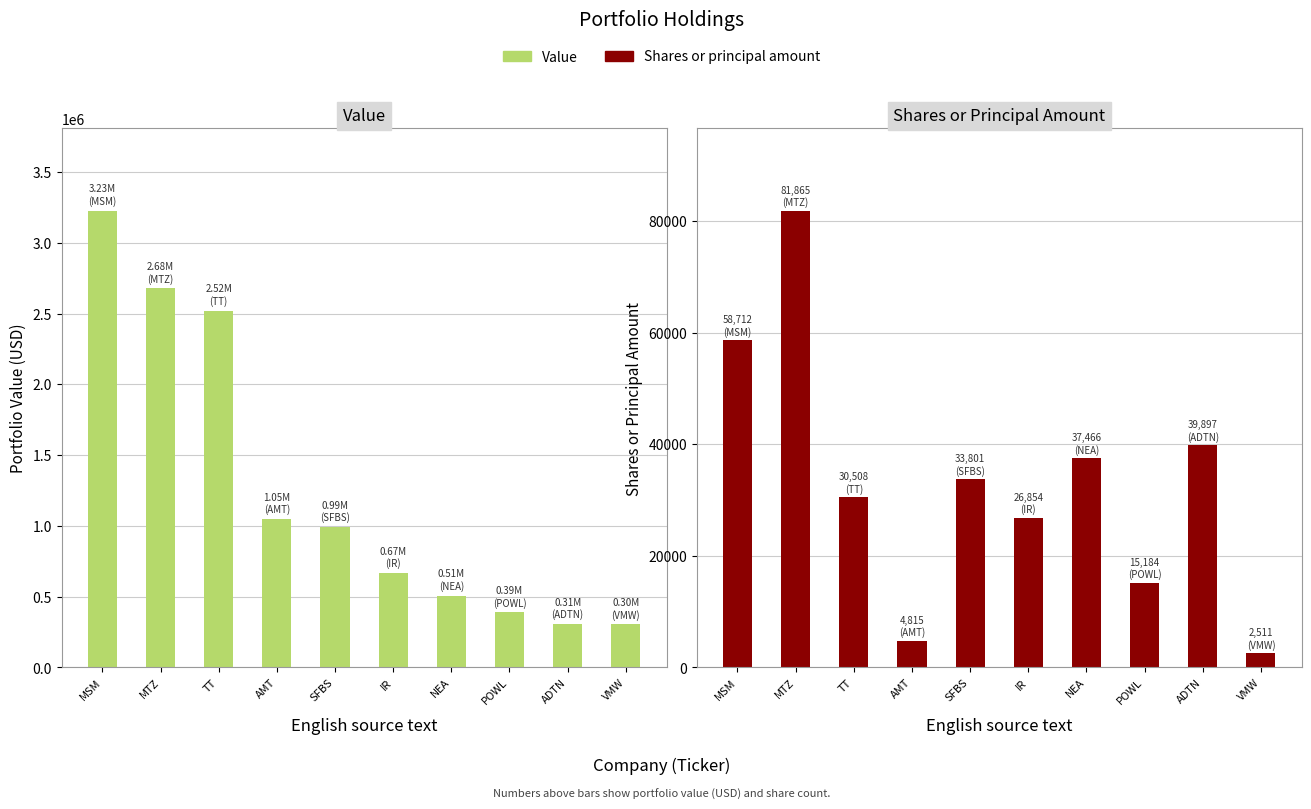

The Shares or principal amount series shows 81865 at MTZ. True or false?

True